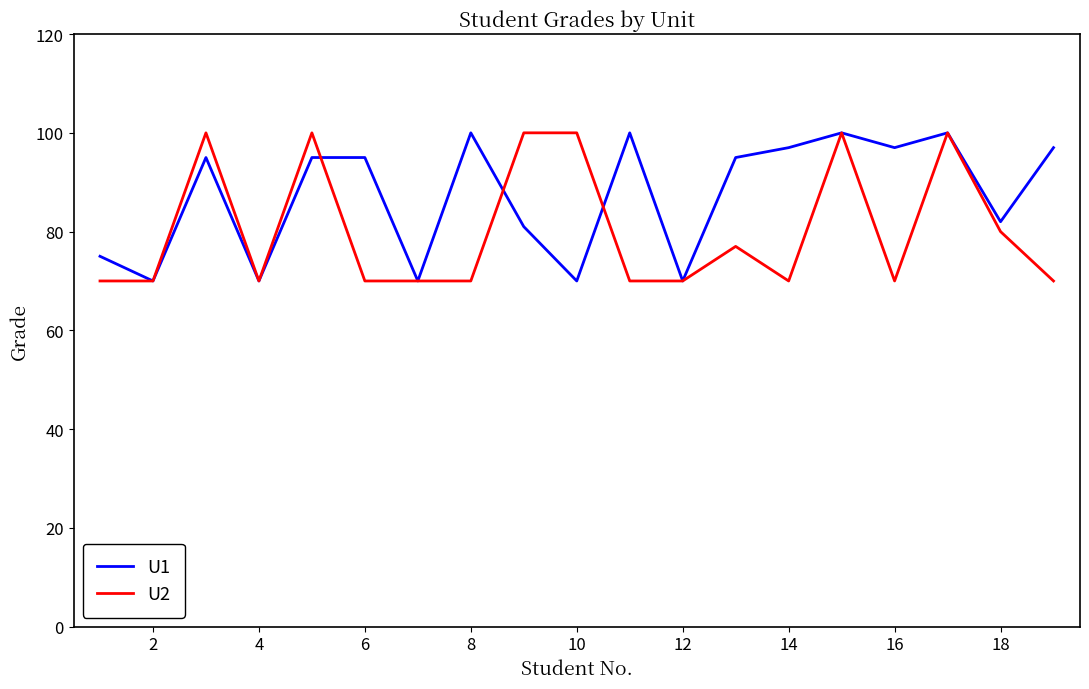

True or false: U1 and U2 cross at least once.

True